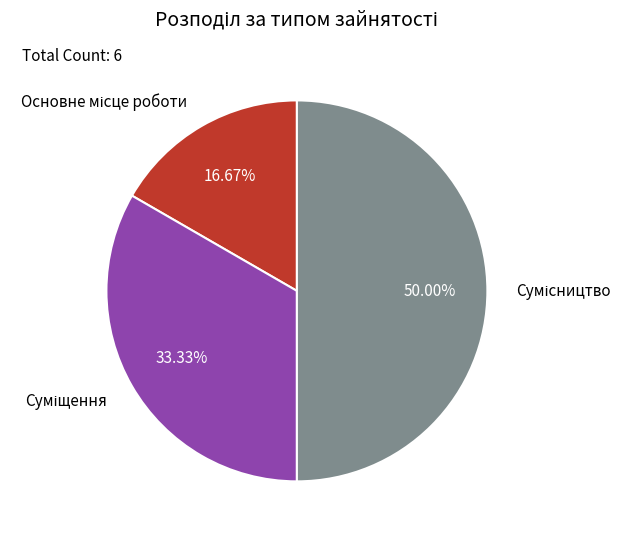

Count the number of slices in the pie.

3